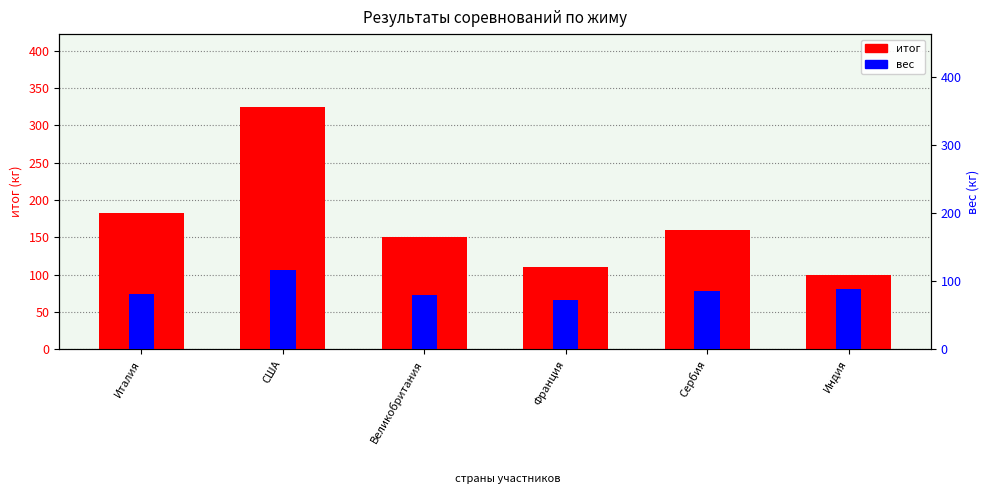

Which label corresponds to the smallest value in the chart?

Франция